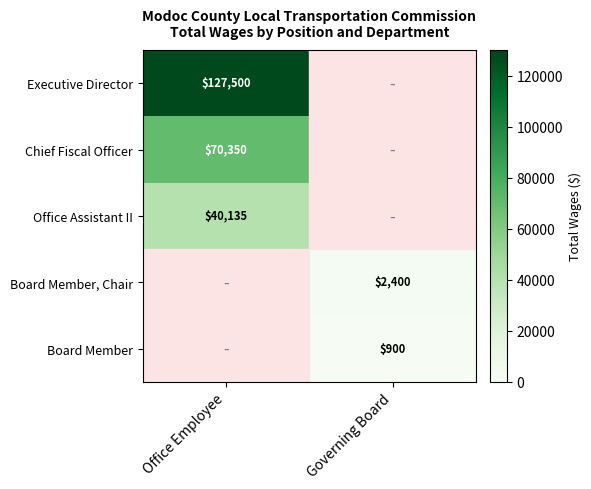

The value of Board Member, Chair at Governing Board is 1365. True or false?

False